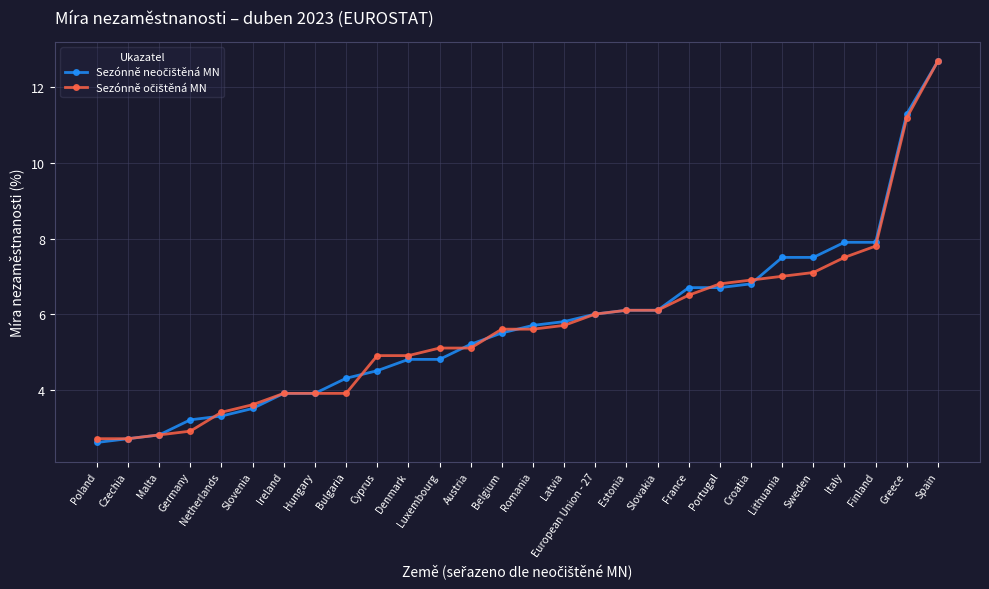

What position from the left is Sweden?

24